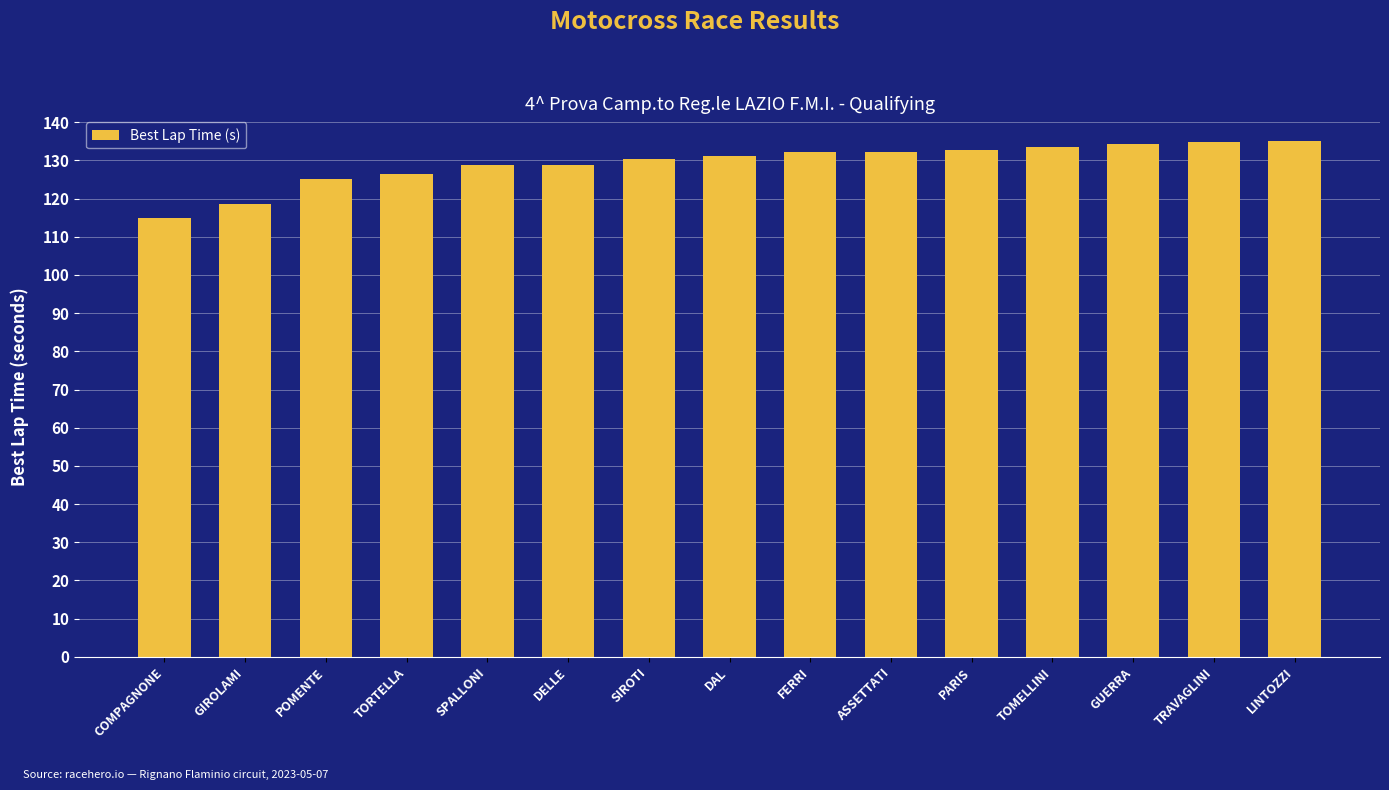

What is the label of the 15th bar from the right?

COMPAGNONE